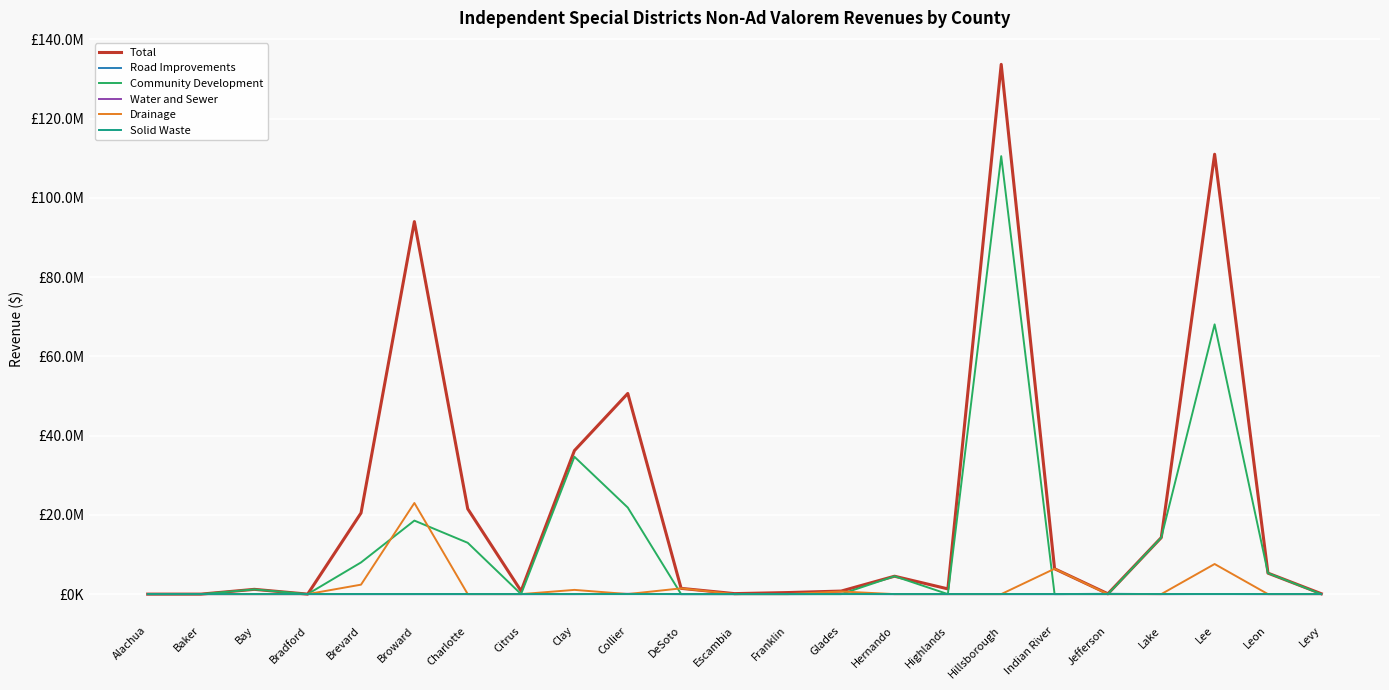

Reading left to right, list all the values displayed in this chart.

Total: Alachua=0	Baker=0	Bay=1206021	Bradford=0	Brevard=20476517	Broward=94005141	Charlotte=21521906	Citrus=784980	Clay=36218640	Collier=50638385	DeSoto=1450685	Escambia=125226	Franklin=393778	Glades=767365	Hernando=4515919	Highlands=1319111	Hillsborough=133683912	Indian River=6400489	Jefferson=81633	Lake=14262879	Lee=111005641	Leon=5296694	Levy=101317
Road Improvements: Alachua=0	Baker=0	Bay=0	Bradford=0	Brevard=0	Broward=0	Charlotte=0	Citrus=0	Clay=0	Collier=0	DeSoto=0	Escambia=0	Franklin=0	Glades=0	Hernando=0	Highlands=0	Hillsborough=0	Indian River=0	Jefferson=81633	Lake=0	Lee=0	Leon=0	Levy=0
Community Development: Alachua=0	Baker=0	Bay=1190967	Bradford=0	Brevard=7998138	Broward=18553533	Charlotte=12949097	Citrus=0	Clay=34659923	Collier=21843155	DeSoto=0	Escambia=0	Franklin=0	Glades=0	Hernando=4515919	Highlands=0	Hillsborough=110522934	Indian River=0	Jefferson=0	Lake=14258879	Lee=68072995	Leon=5296694	Levy=0
Water and Sewer: Alachua=0	Baker=0	Bay=0	Bradford=0	Brevard=0	Broward=0	Charlotte=1678	Citrus=0	Clay=0	Collier=82555	DeSoto=0	Escambia=0	Franklin=0	Glades=40284	Hernando=0	Highlands=0	Hillsborough=0	Indian River=0	Jefferson=0	Lake=0	Lee=35588	Leon=0	Levy=0
Drainage: Alachua=0	Baker=0	Bay=0	Bradford=0	Brevard=2387067	Broward=22996430	Charlotte=0	Citrus=0	Clay=1068000	Collier=14840	DeSoto=1450685	Escambia=0	Franklin=0	Glades=667163	Hernando=0	Highlands=0	Hillsborough=0	Indian River=6398648	Jefferson=0	Lake=0	Lee=7594771	Leon=0	Levy=0
Solid Waste: Alachua=0	Baker=0	Bay=0	Bradford=0	Brevard=0	Broward=0	Charlotte=0	Citrus=0	Clay=0	Collier=0	DeSoto=0	Escambia=0	Franklin=0	Glades=0	Hernando=0	Highlands=0	Hillsborough=0	Indian River=0	Jefferson=0	Lake=0	Lee=0	Leon=0	Levy=0